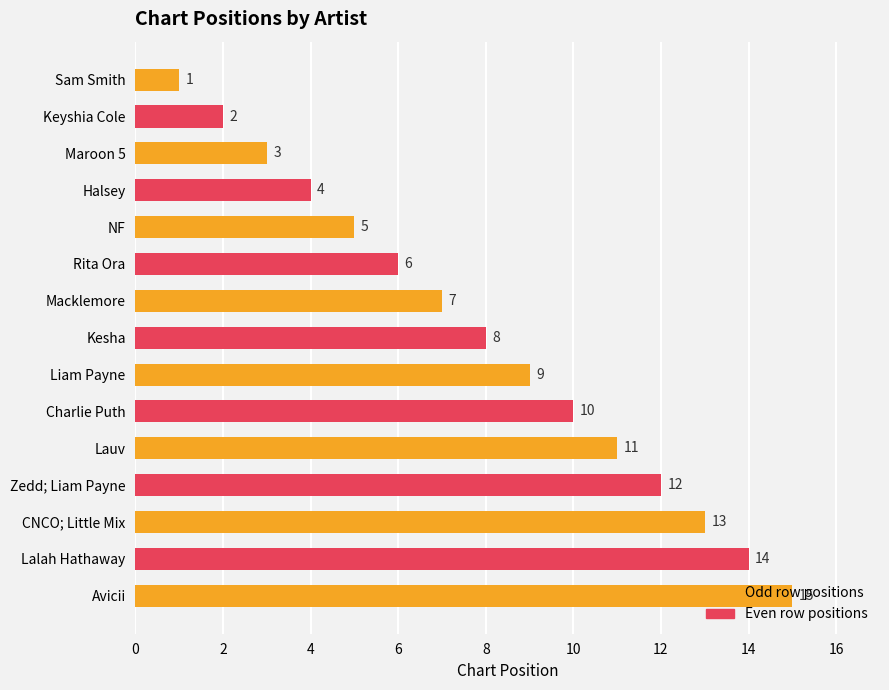

The value at Lauv is 11. True or false?

True